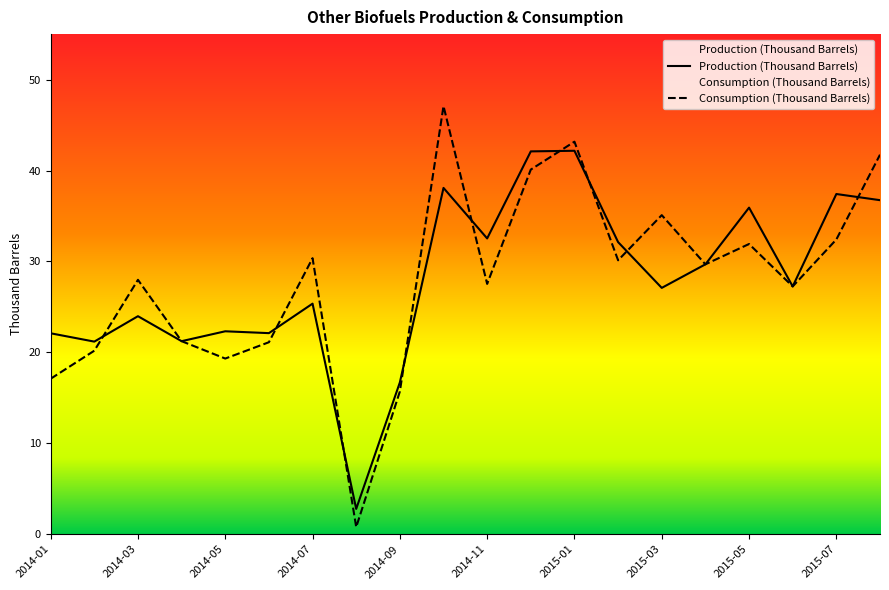

How many series are shown in this chart?

2